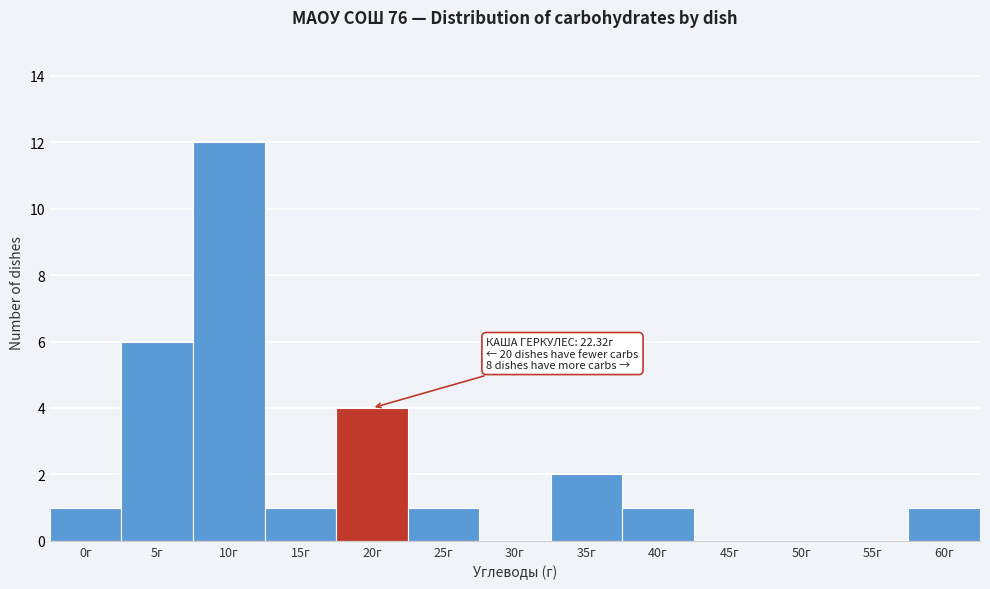

Reading right to left, what are all the values shown in this chart?

60г=1	55г=0	50г=0	45г=0	40г=1	35г=2	30г=0	25г=1	20г=4	15г=1	10г=12	5г=6	0г=1